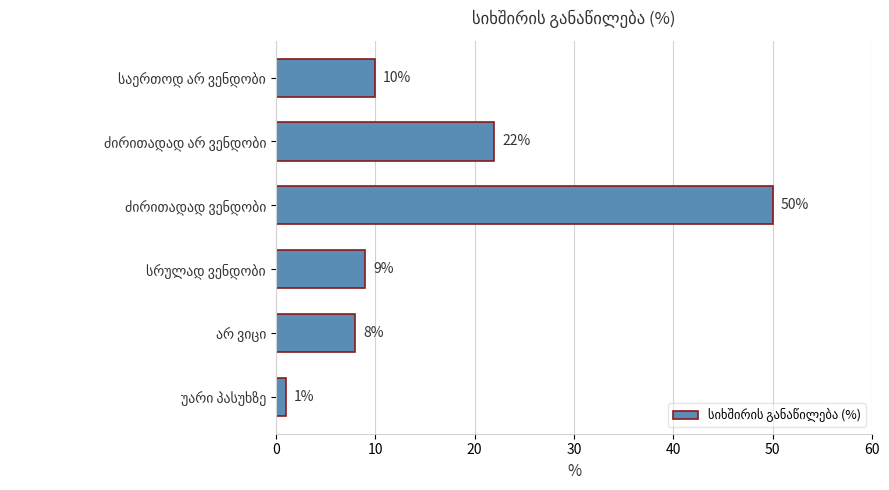

Are the bars grouped side by side (vs. stacked)?

No